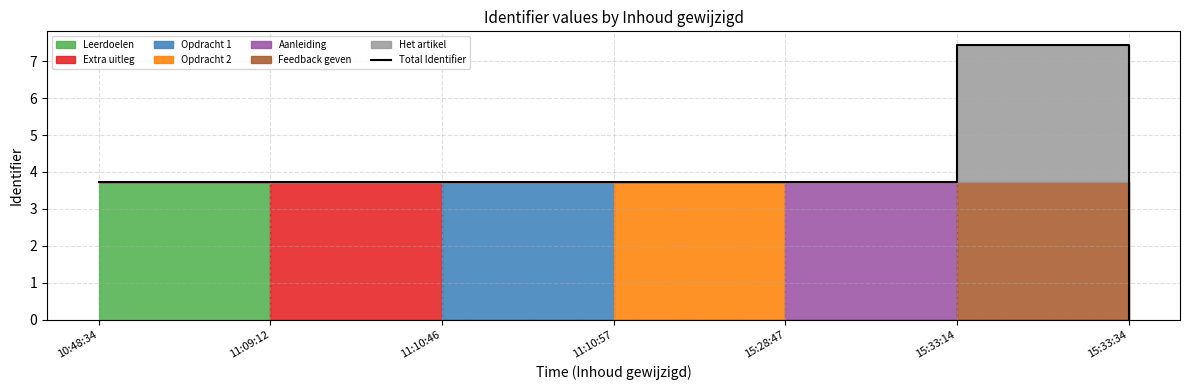

Reading right to left, transcribe all the data shown in this chart.

15:33:34=0.0	15:33:14=7.4	15:28:47=3.7	11:10:57=3.7	11:10:46=3.7	11:09:12=3.7	10:48:34=3.7